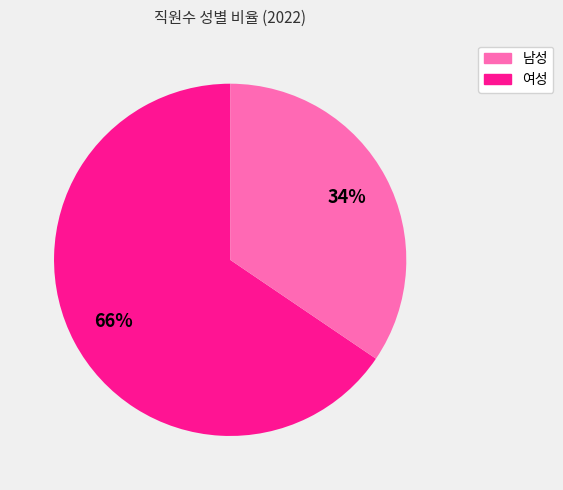

To the nearest percent, what is the average slice percentage?

50%